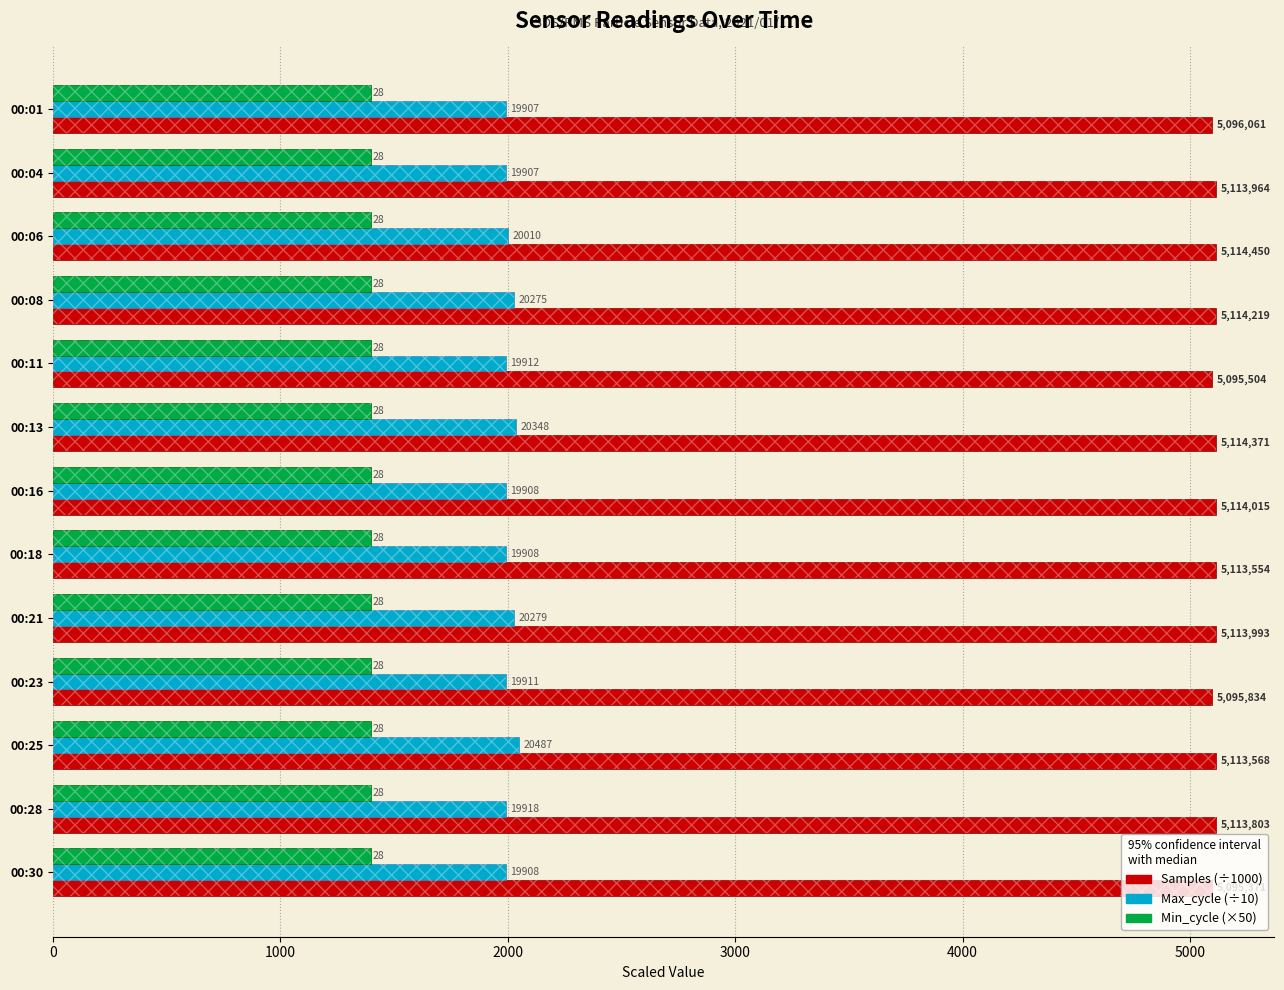

What are all the series names shown in the legend?

Samples (÷1000), Max_cycle (÷10), Min_cycle (×50)